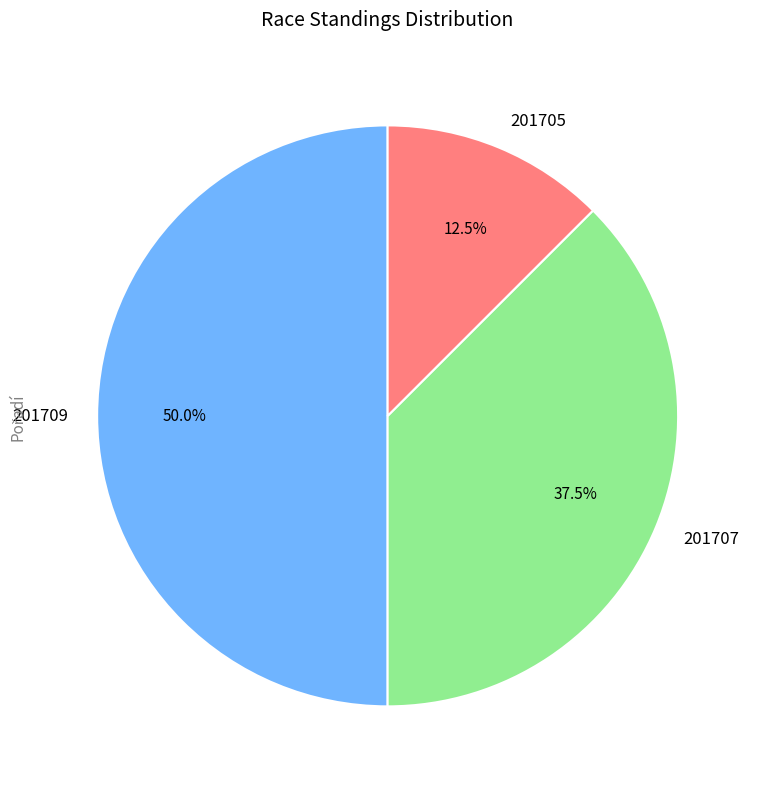

Is 201705 the majority of the pie?

No